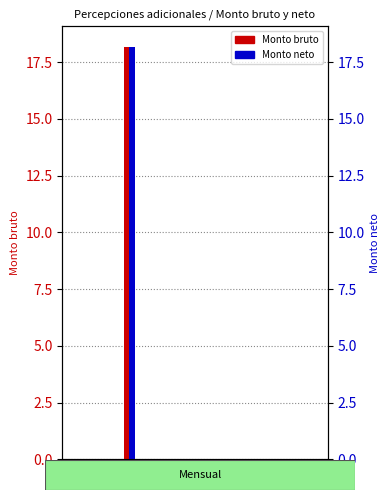

Rank the series at 1 from highest to lowest value.

Monto bruto, Monto neto